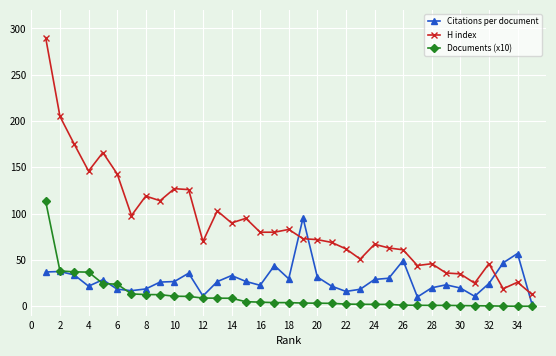

True or false: Citations per document and H index cross at least once.

True